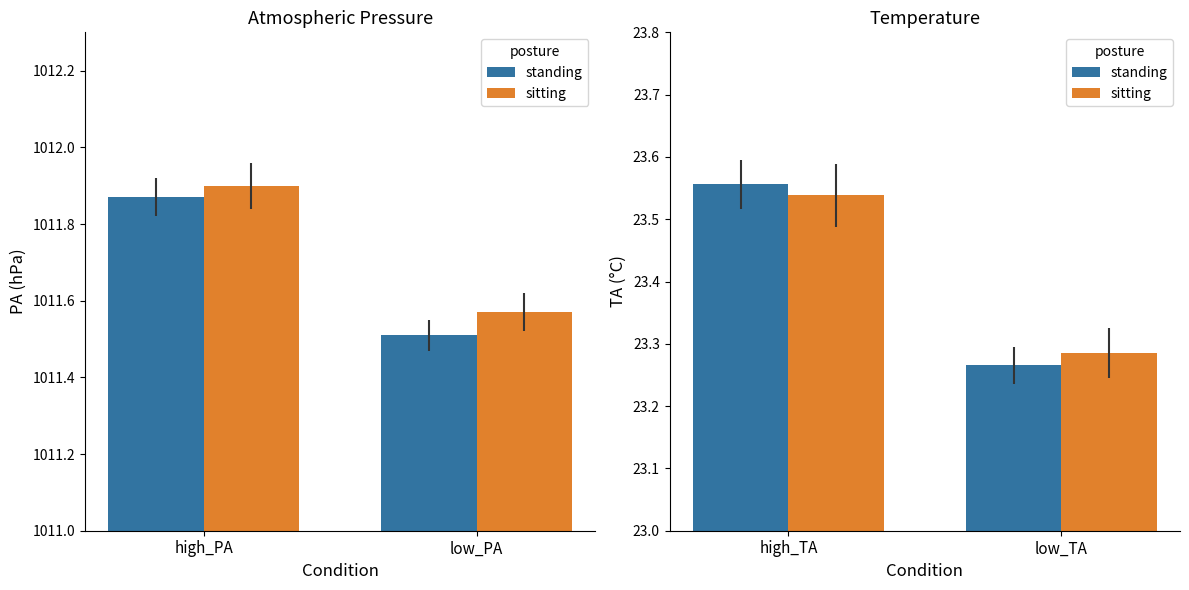

At which label does standing reach its peak?

high_TA